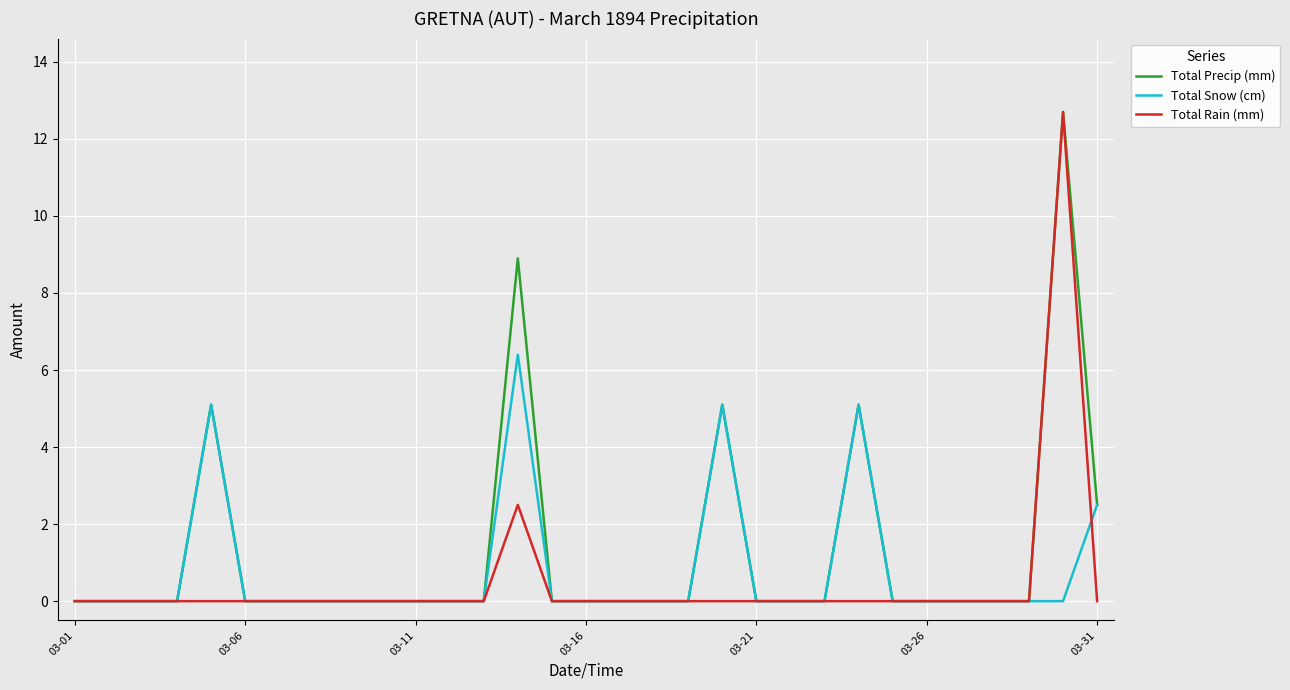

Which series has the widest spread of values?

Total Precip (mm)